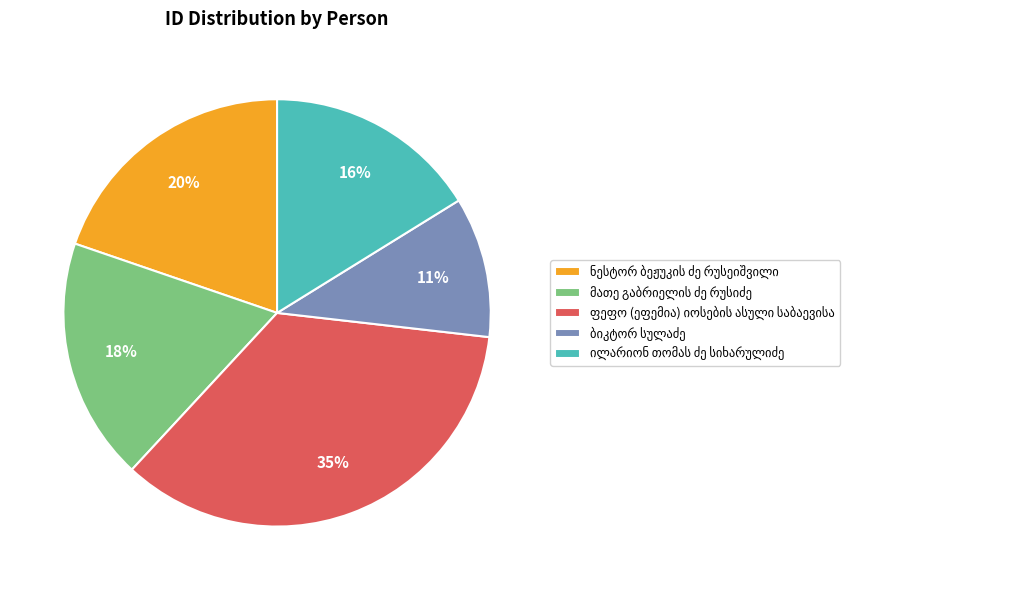

Does any single category account for the majority?

No